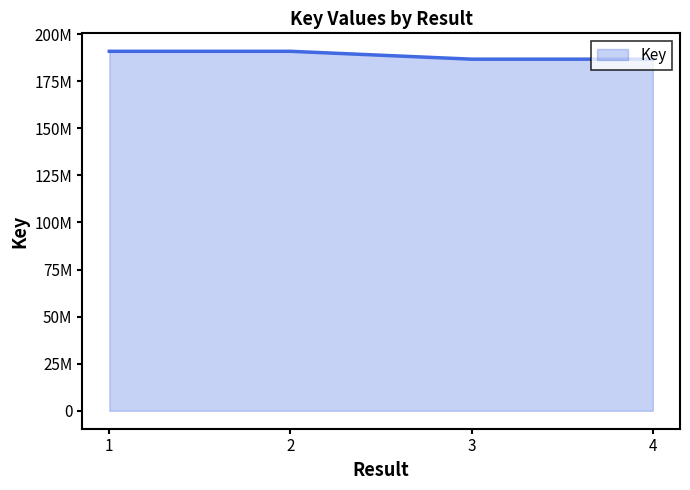

True or false: the data has more than 2 interior local peaks.

False